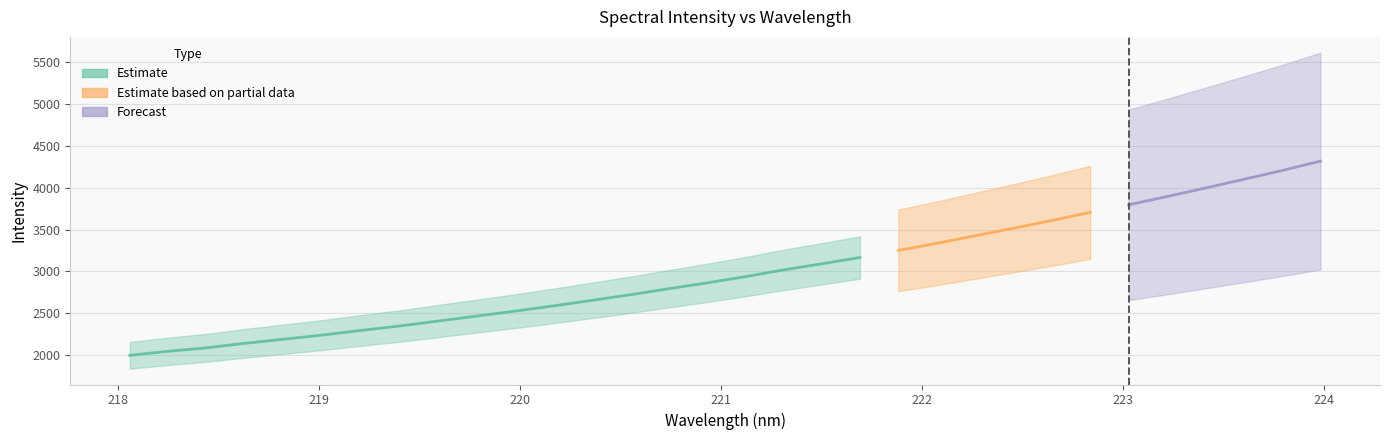

Does the chart have visible grid lines?

Yes